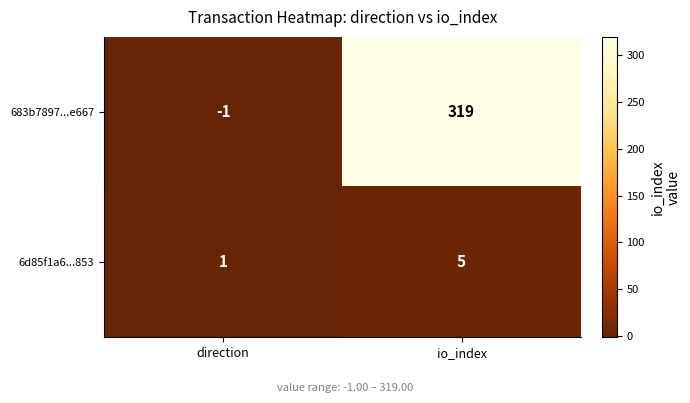

What is the difference between the maximum and minimum values in the 683b7897...e667 series?

320